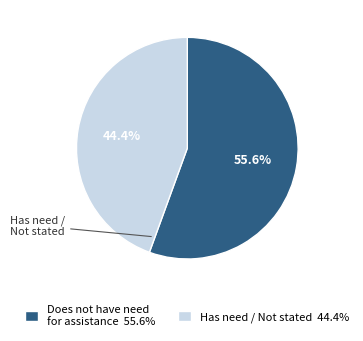

What is the total percentage of Has need / Not stated and Does not have need for assistance?

100.0%